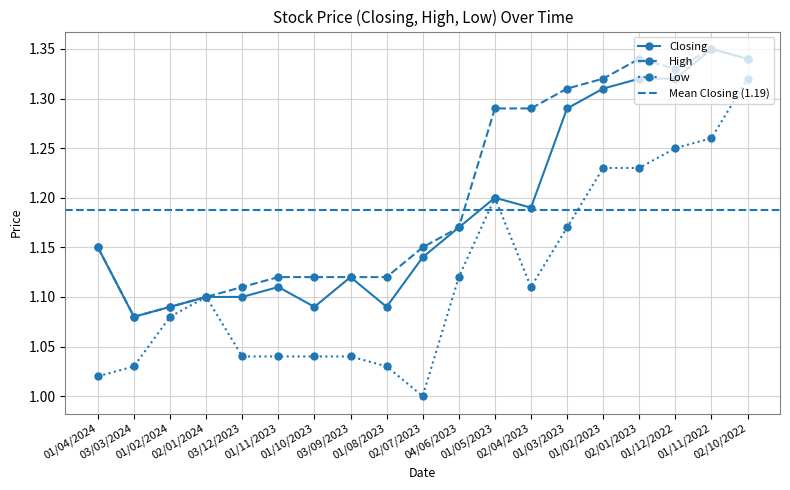

Read the Low value at 03/12/2023.

1.0